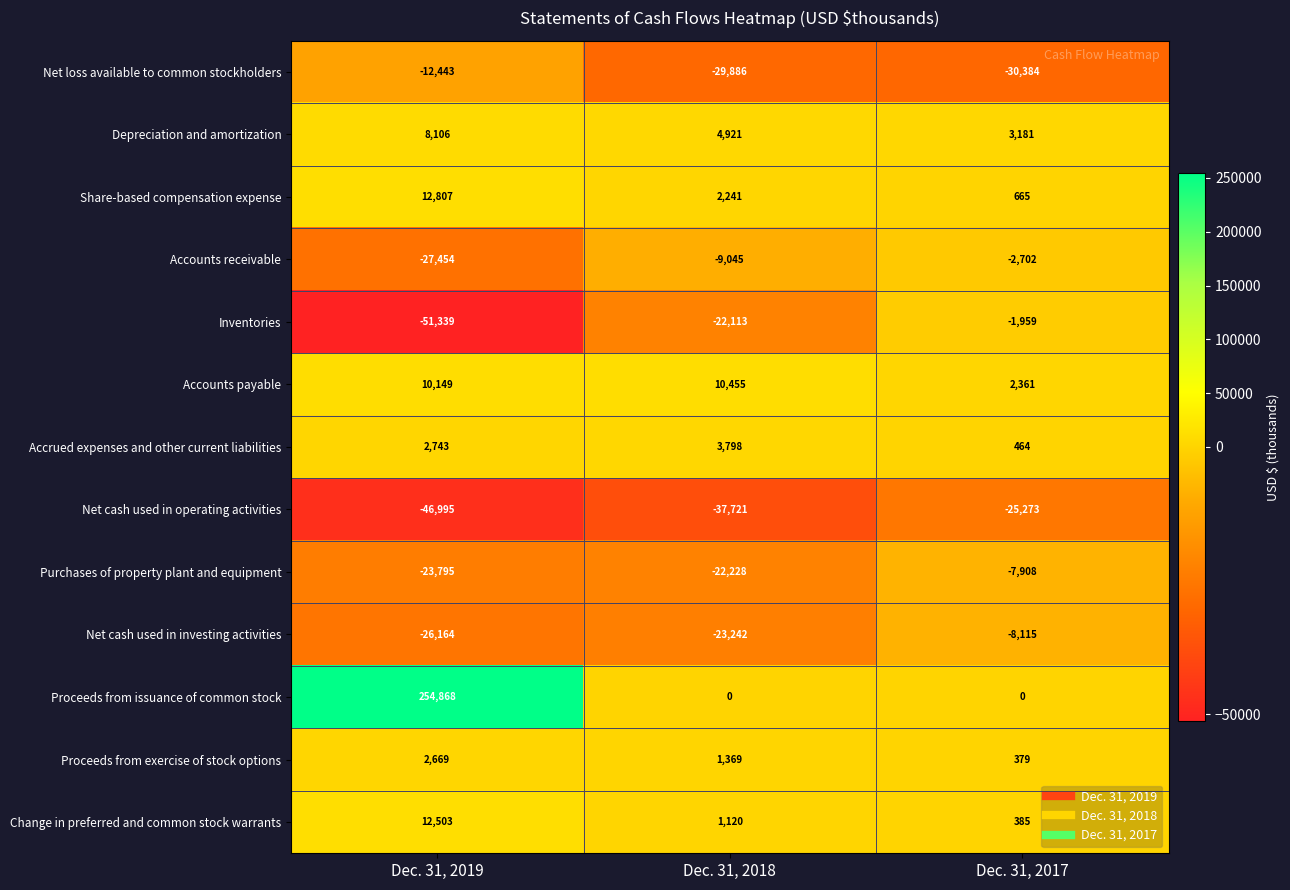

Count the Accrued expenses and other current liabilities values in the range 464 to 3798.

3